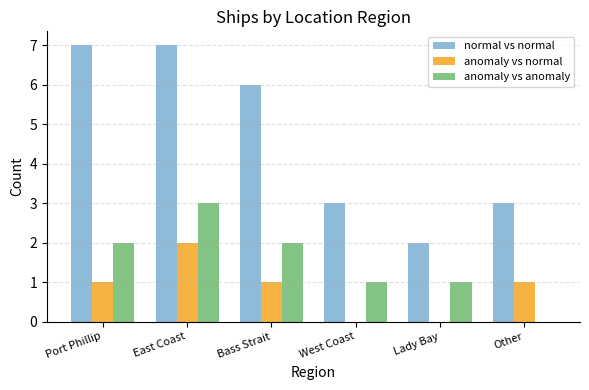

What are all the series names shown in the legend?

normal vs normal, anomaly vs normal, anomaly vs anomaly